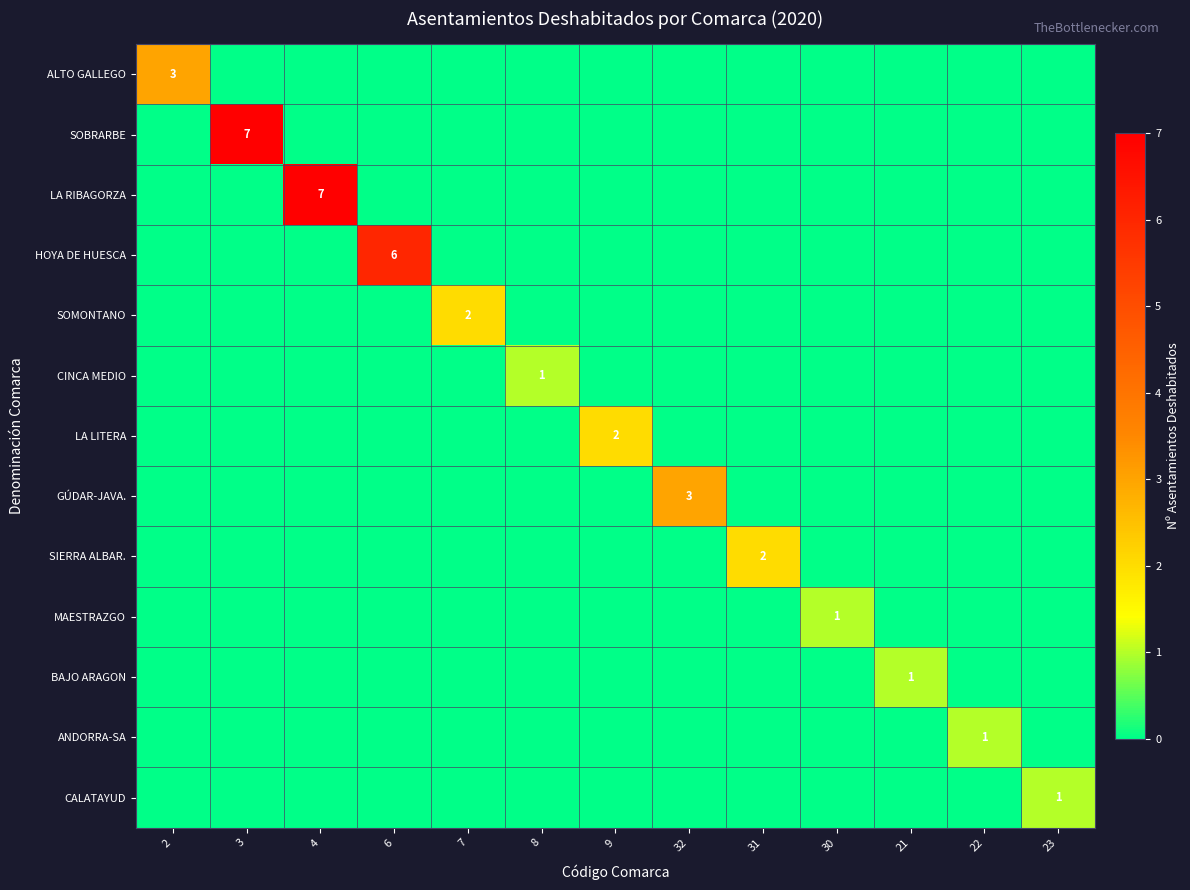

At which category is the sum across all series the highest?

3